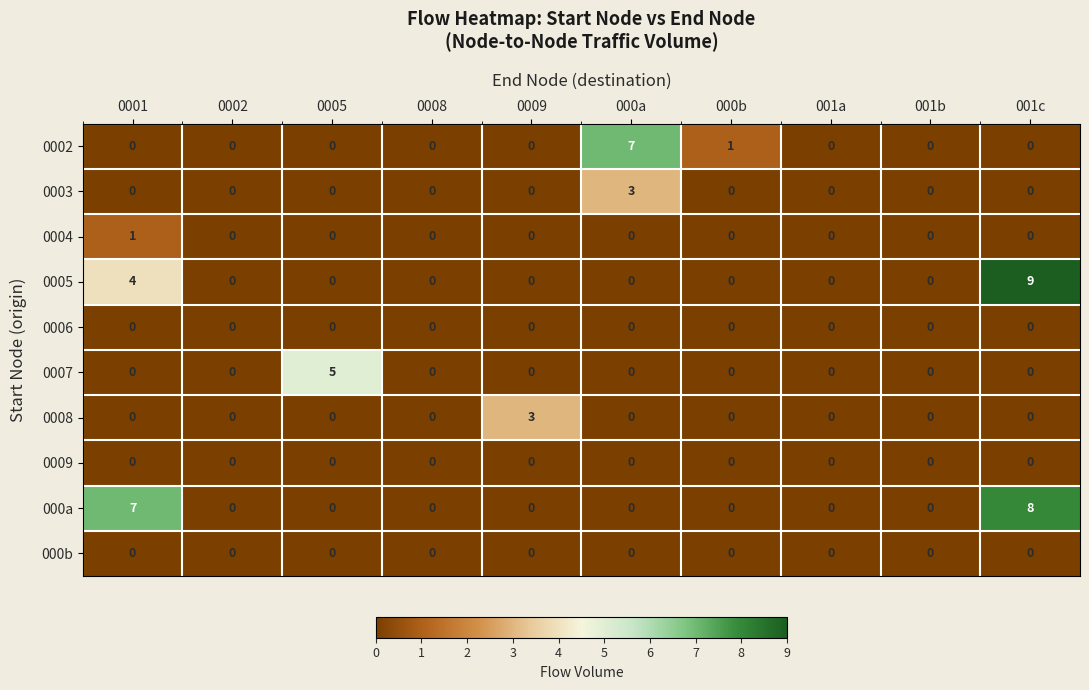

Count the number of categories in the chart.

10